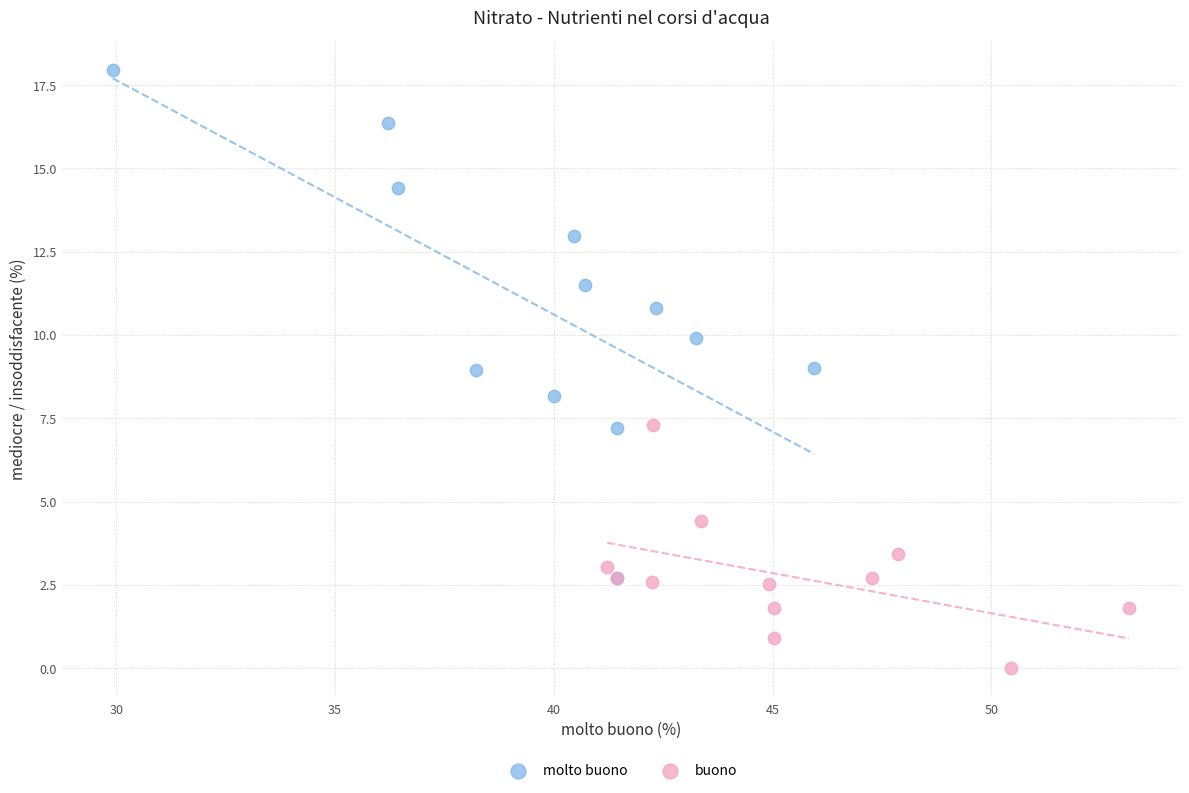

Which series has the largest Y range (max minus min)?

molto buono